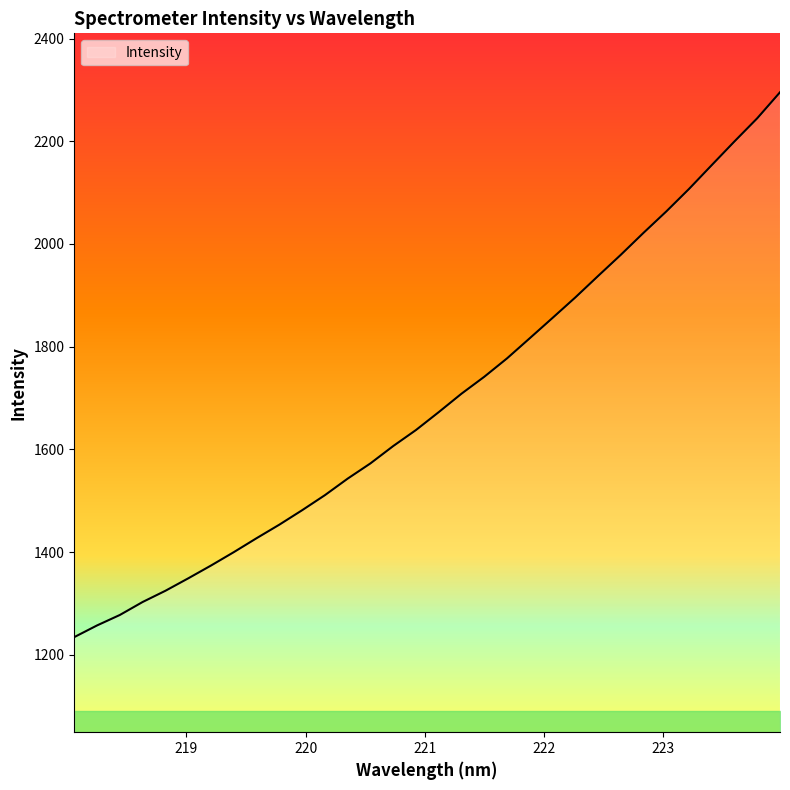

True or false: the data has more than 1 interior local peaks.

False